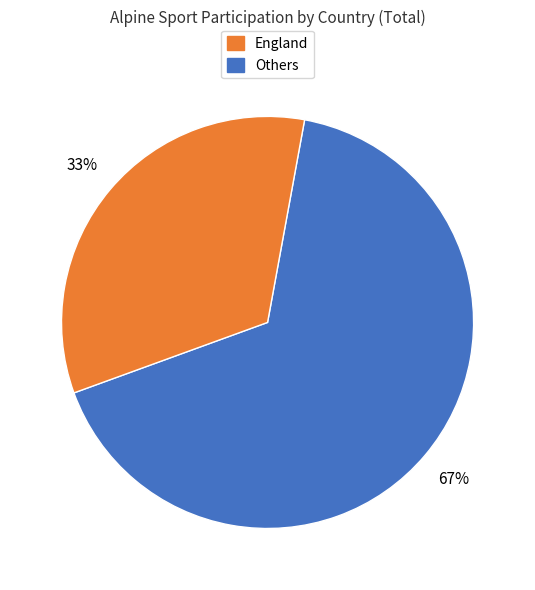

To the nearest percent, what is the average slice percentage?

50%